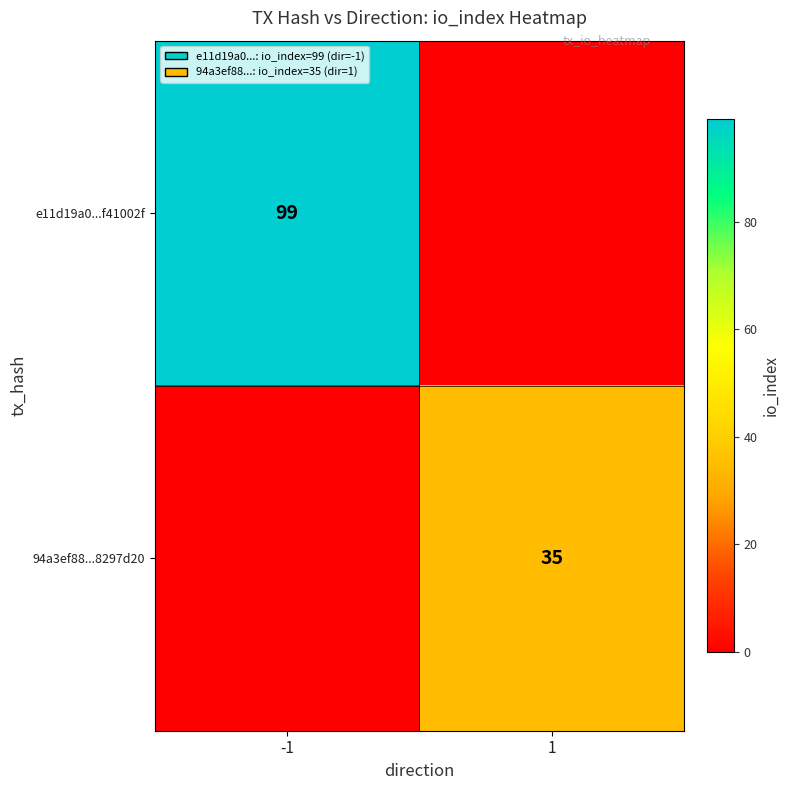

Is it true that 94a3ef88...8297d20 equals 35 at 1?

True